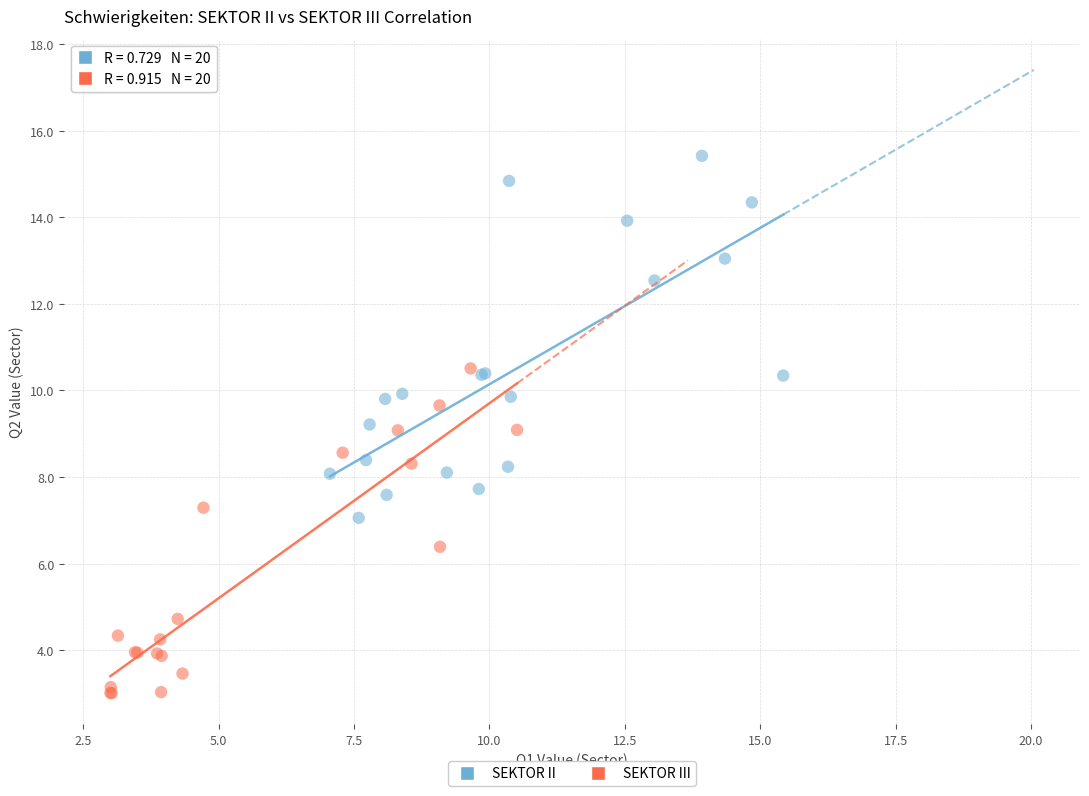

Which series has the largest Y range (max minus min)?

SEKTOR II